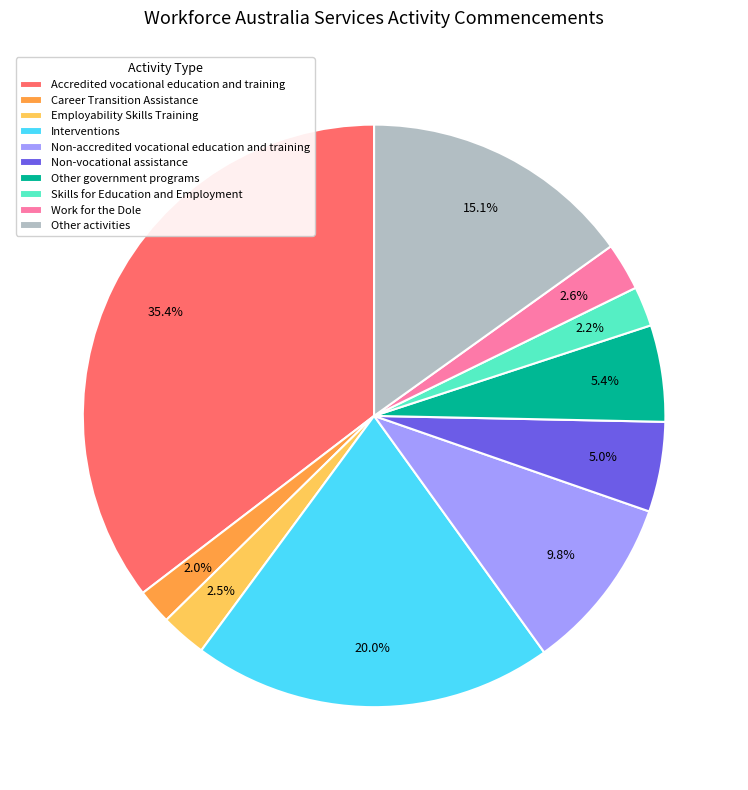

True or false: Interventions accounts for 7% of the total.

False